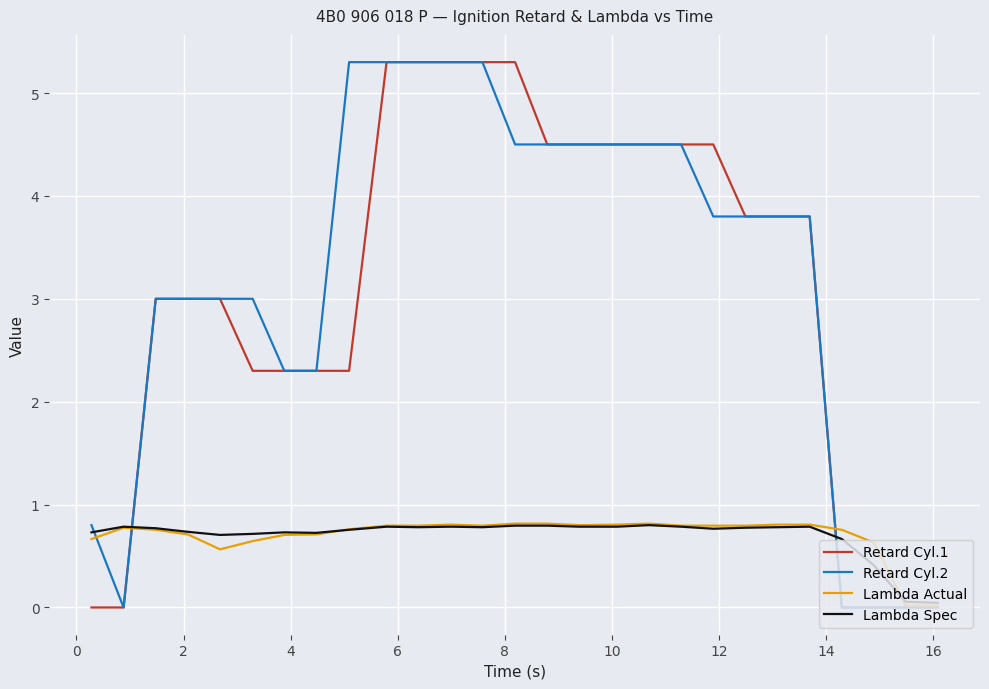

What is the maximum value shown in the chart?

5.3